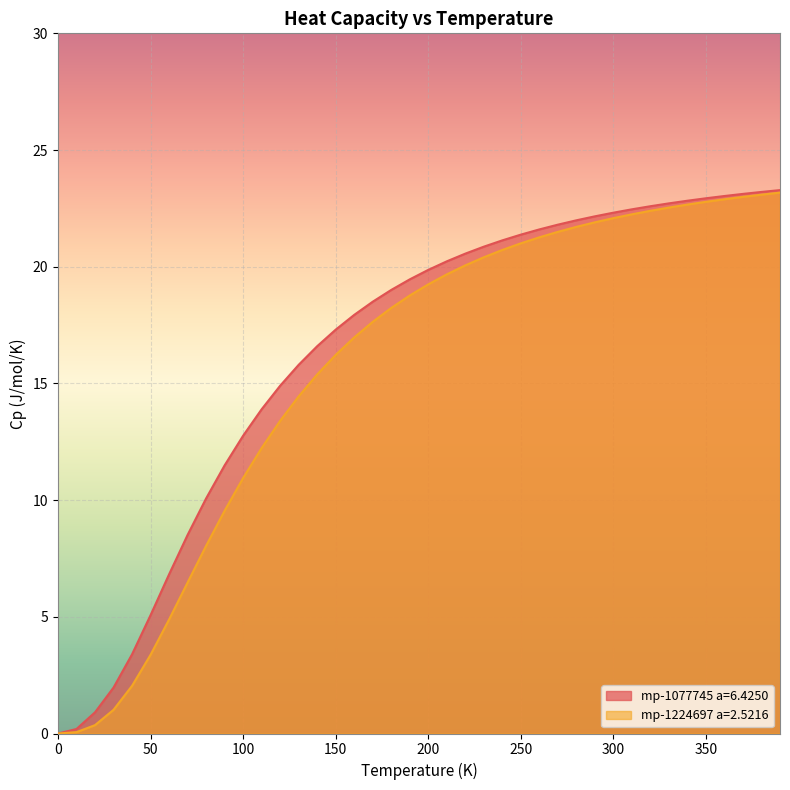

At which label does mp-1077745 a=6.4250 first exceed 19?

180.0